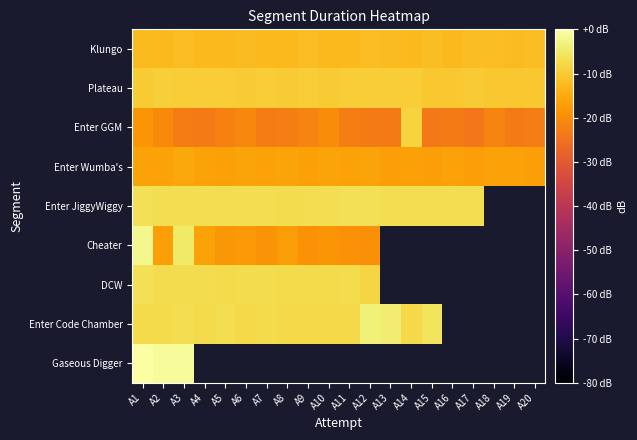

List the series in order of their peak value, highest first.

Gaseous Digger, Cheater, Enter Code Chamber, Enter JiggyWiggy, DCW, Enter GGM, Plateau, Klungo, Enter Wumba's